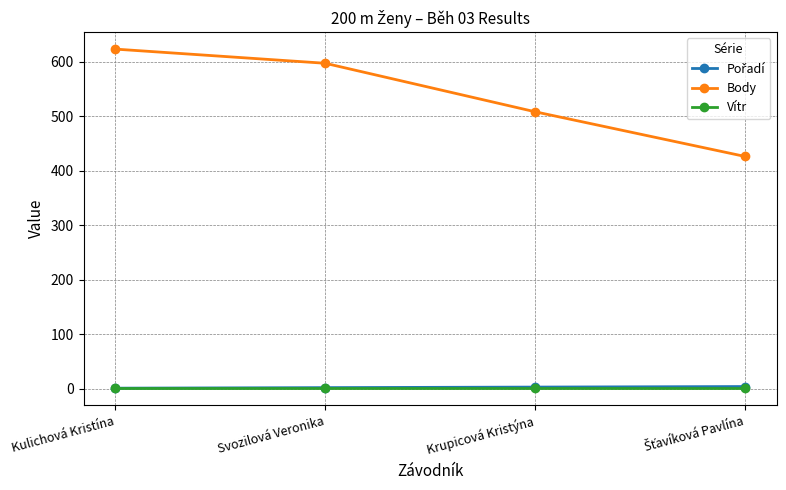

Is it true that Body equals 623.0 at Kulichová Kristína?

True